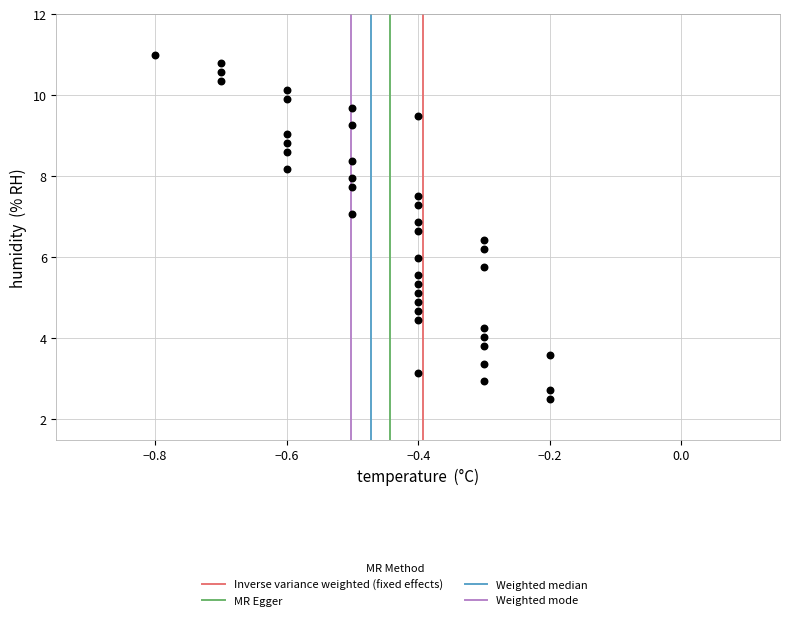

What is the range of Y values (max minus min)?

8.5